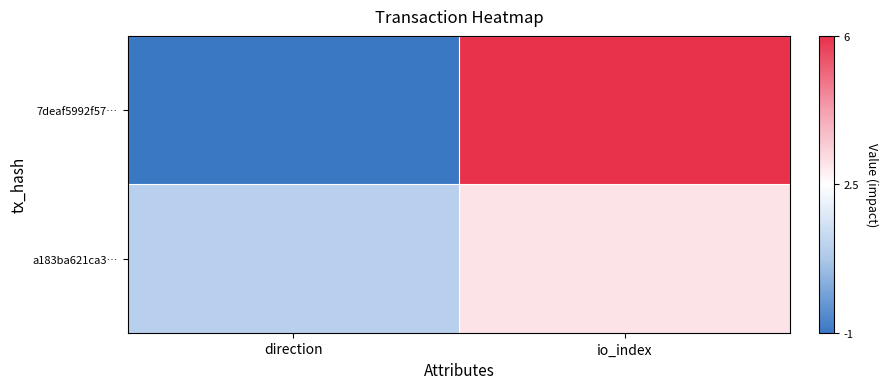

Which series has the largest range (max minus min)?

7deaf5992f57…